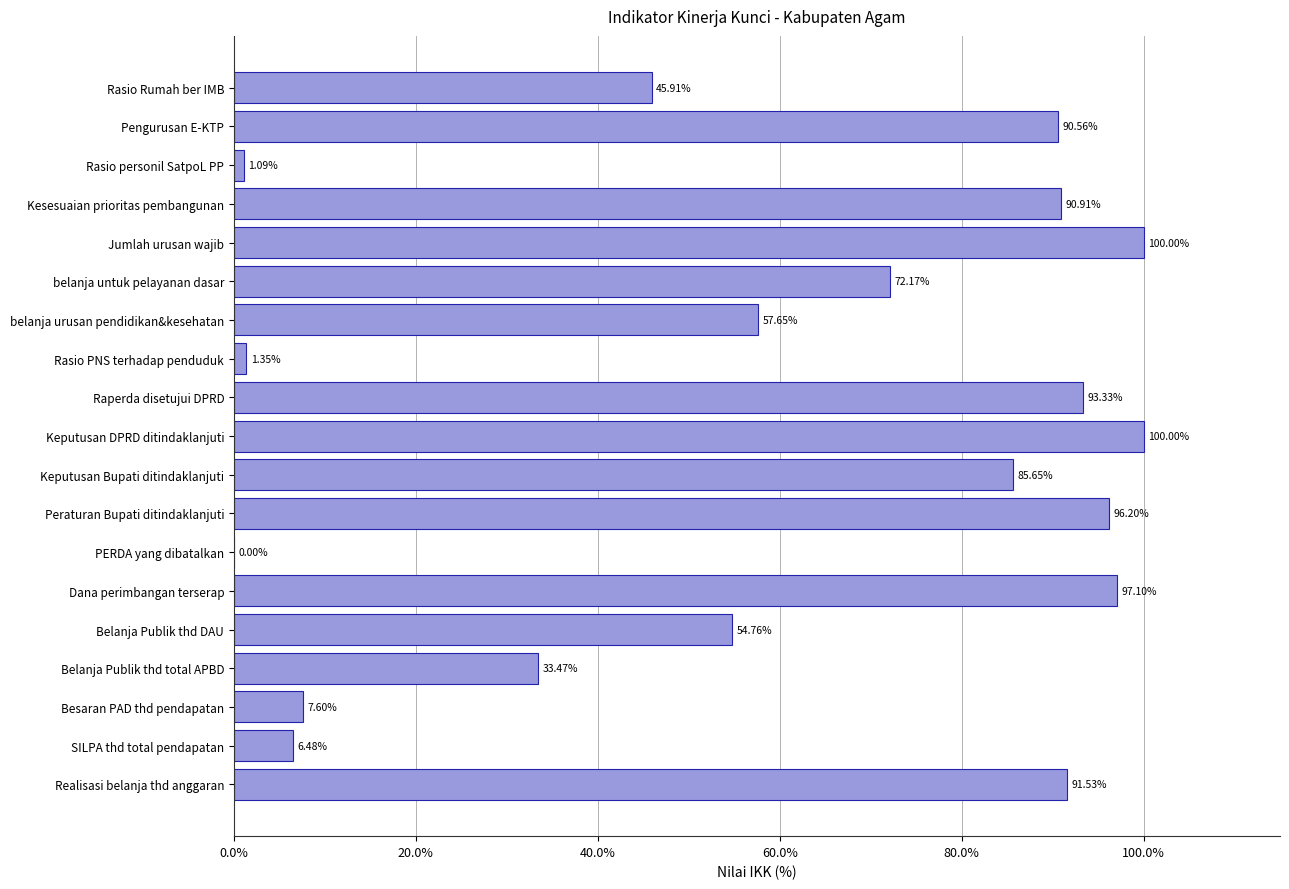

Are the bars horizontal?

Yes